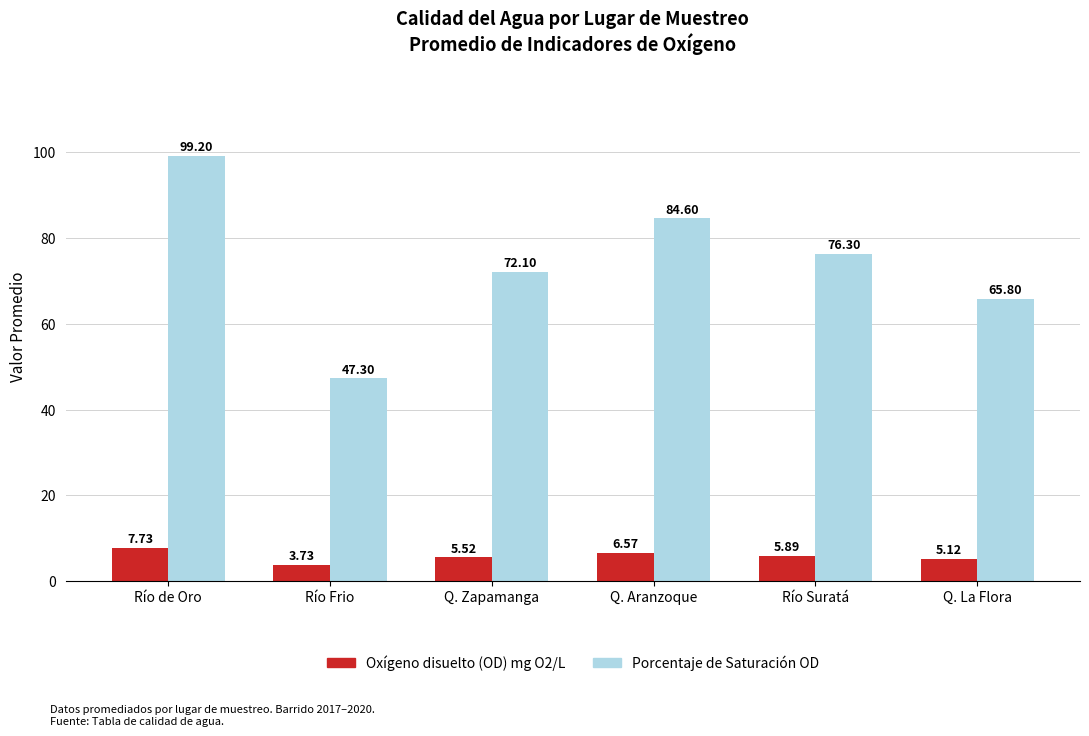

What is the label of the 3rd bar from the left?

Q. Zapamanga